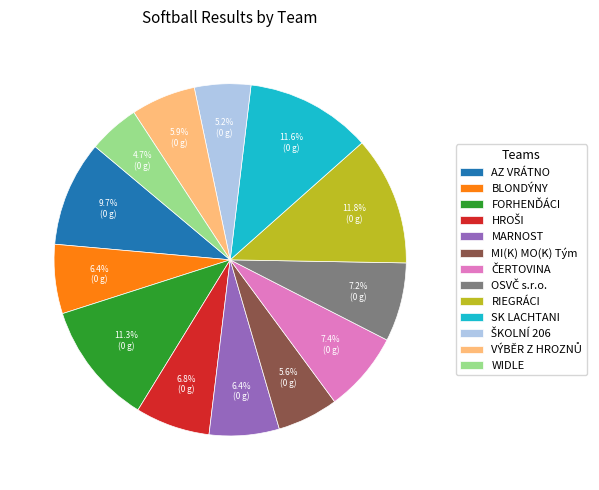

How many segments does this pie chart have?

13